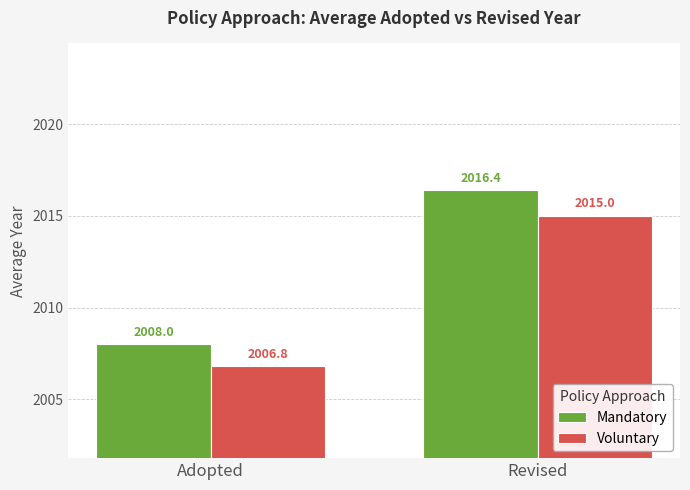

Is it true that Voluntary equals 2015.0 at Revised?

True